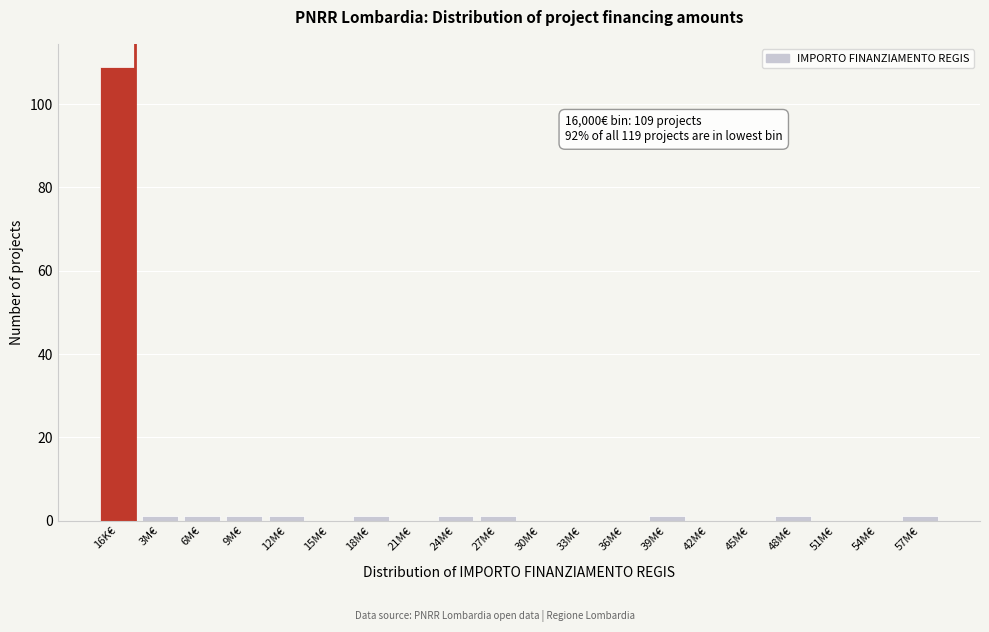

Reading right to left, what are all the values shown in this chart?

57M€=1	54M€=0	51M€=0	48M€=1	45M€=0	42M€=0	39M€=1	36M€=0	33M€=0	30M€=0	27M€=1	24M€=1	21M€=0	18M€=1	15M€=0	12M€=1	9M€=1	6M€=1	3M€=1	16K€=109